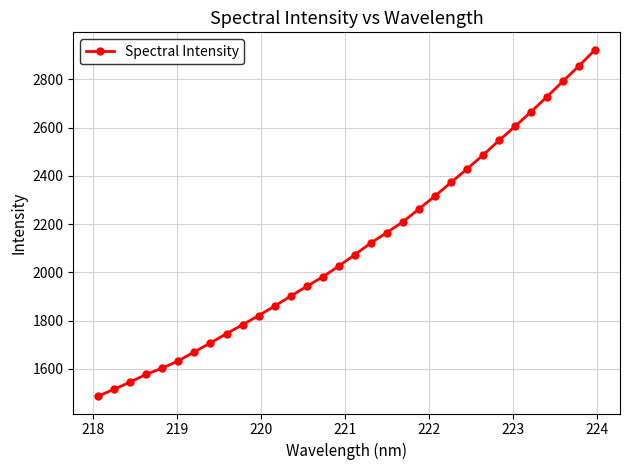

What is the smallest value displayed?

1487.3